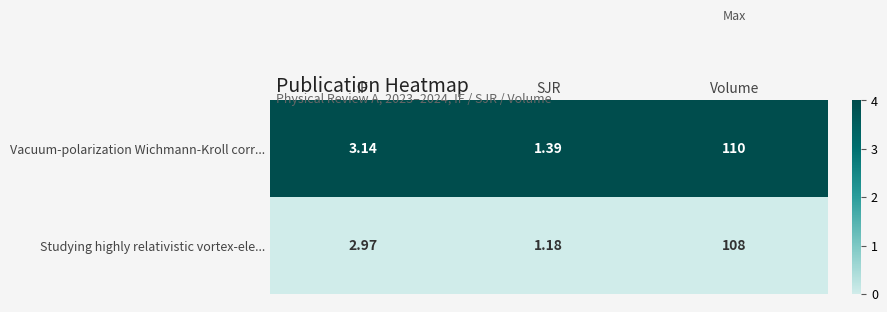

Rank the series by their average value, from highest to lowest.

Vacuum-polarization Wichmann-Kroll corr..., Studying highly relativistic vortex-ele...